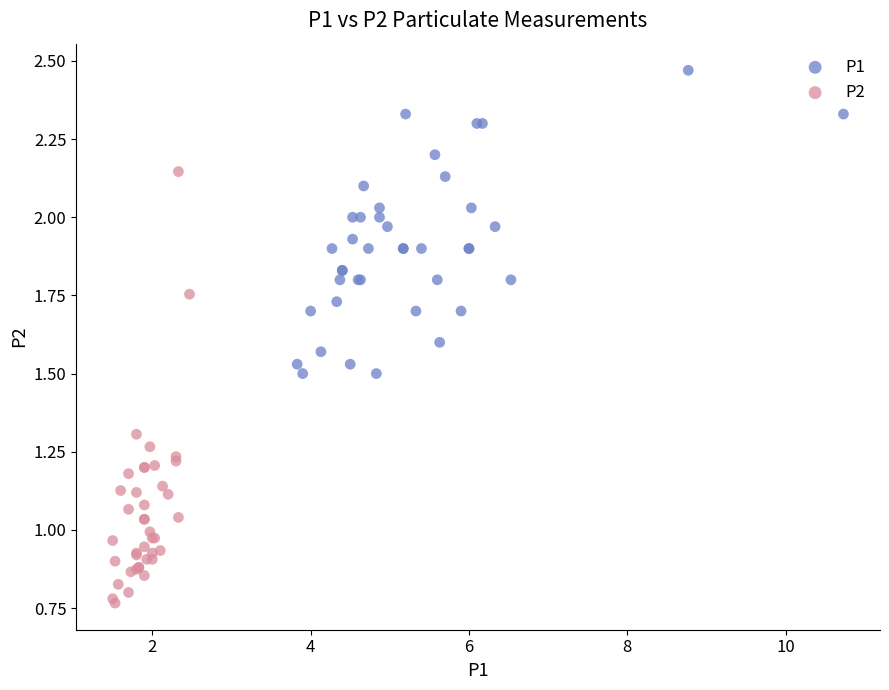

Which series contains the lowest Y value?

P2